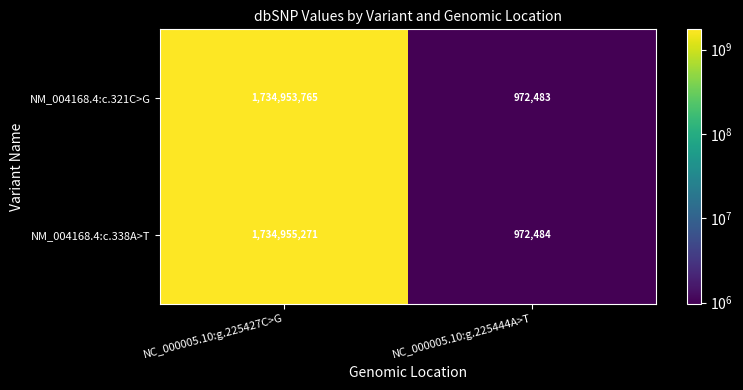

Rank the series by their maximum value, from highest to lowest.

NM_004168.4:c.338A>T, NM_004168.4:c.321C>G